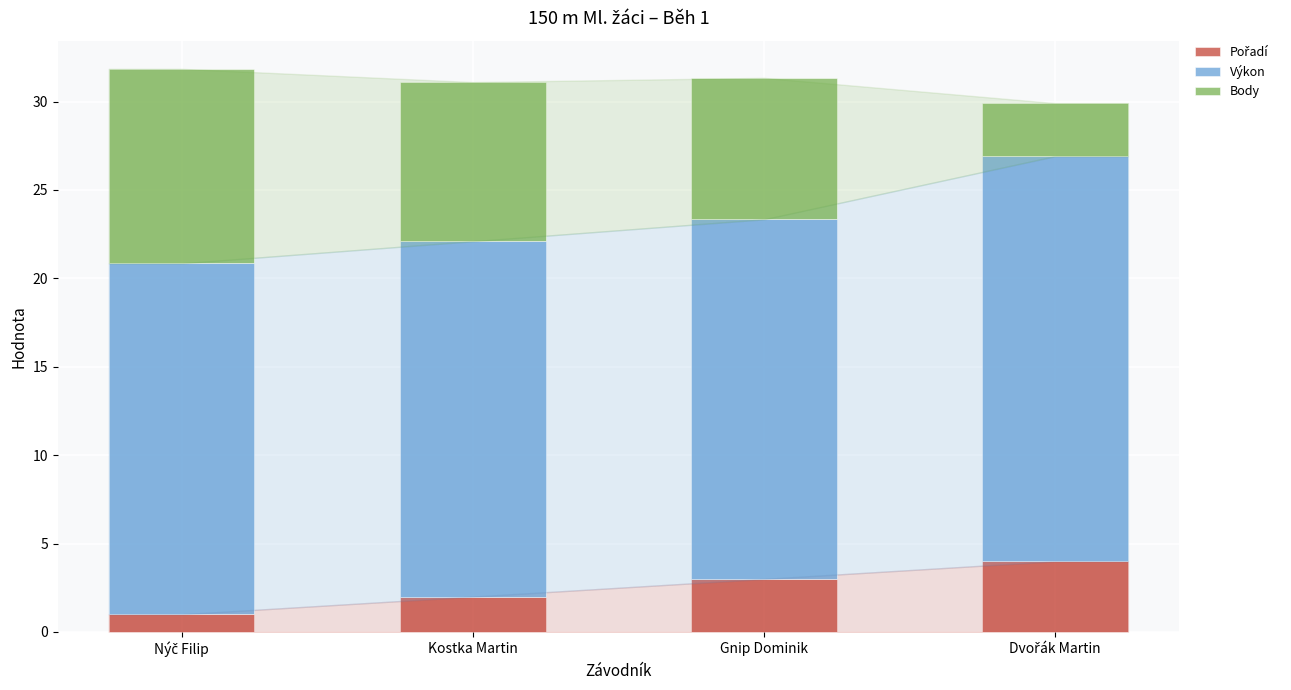

Which series has the largest range (max minus min)?

Body